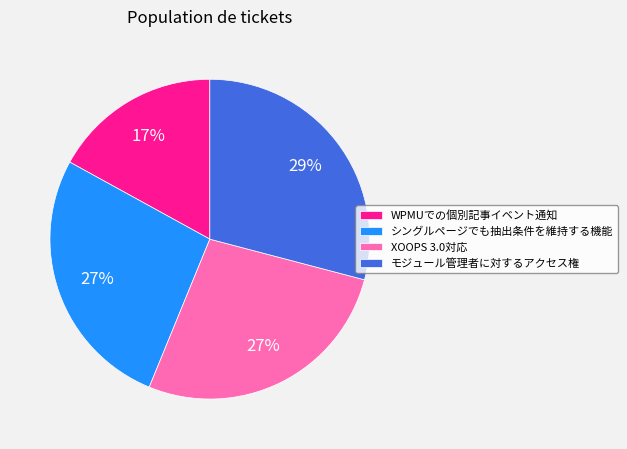

Is there a majority slice in this chart?

No